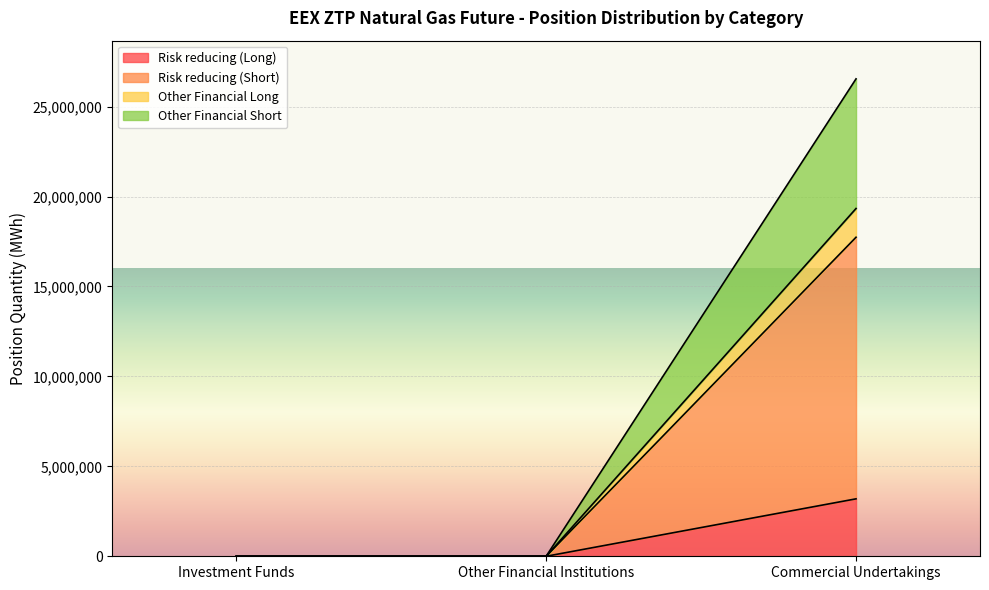

The value of Risk reducing (Short) at Commercial Undertakings is 17736965. True or false?

True